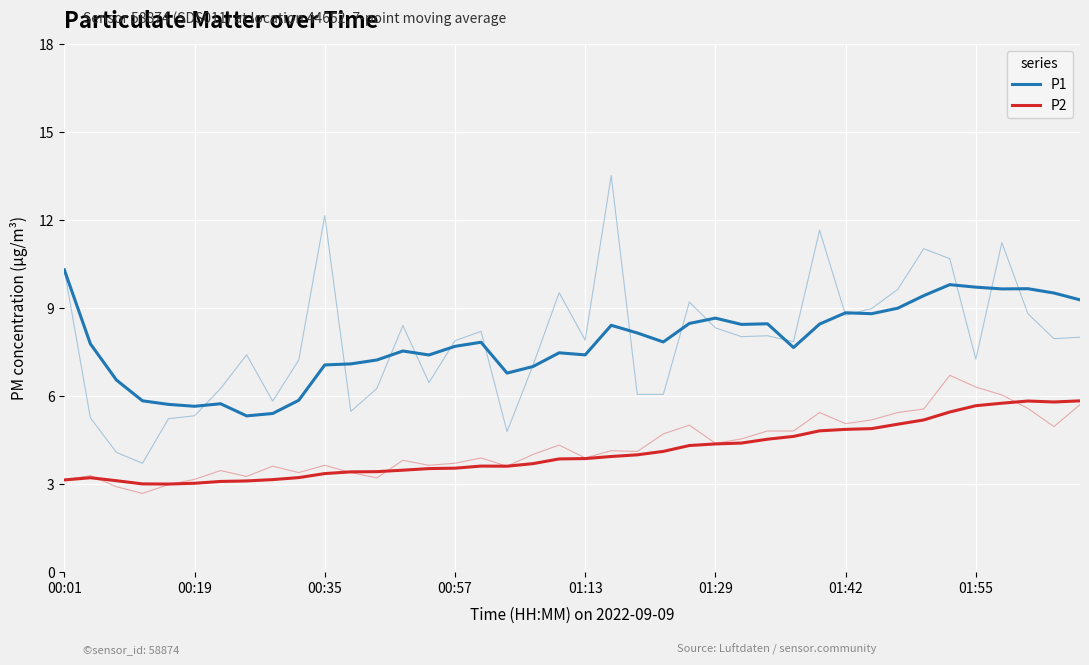

Reading right to left, extract all data points from this chart.

P1: 9.3	9.5	9.7	9.6	9.7	9.8	9.4	9.0	8.8	8.8	8.4	7.6	8.5	8.4	8.7	8.5	7.8	8.1	8.4	7.4	7.5	7.0	6.8	7.8	7.7	7.4	7.5	7.2	7.1	7.1	5.8	5.4	5.3	5.7	5.6	5.7	5.8	6.5	7.8	10.3
P2: 5.8	5.8	5.8	5.7	5.7	5.4	5.2	5.0	4.9	4.9	4.8	4.6	4.5	4.4	4.4	4.3	4.1	4.0	3.9	3.9	3.8	3.7	3.6	3.6	3.5	3.5	3.5	3.4	3.4	3.3	3.2	3.1	3.1	3.1	3.0	3.0	3.0	3.1	3.2	3.1